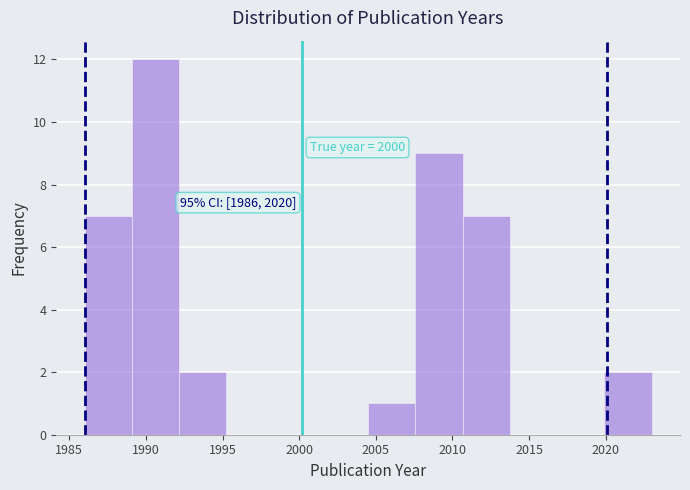

Which range on the x-axis has the tallest bar?

1989.0 to 1992.0